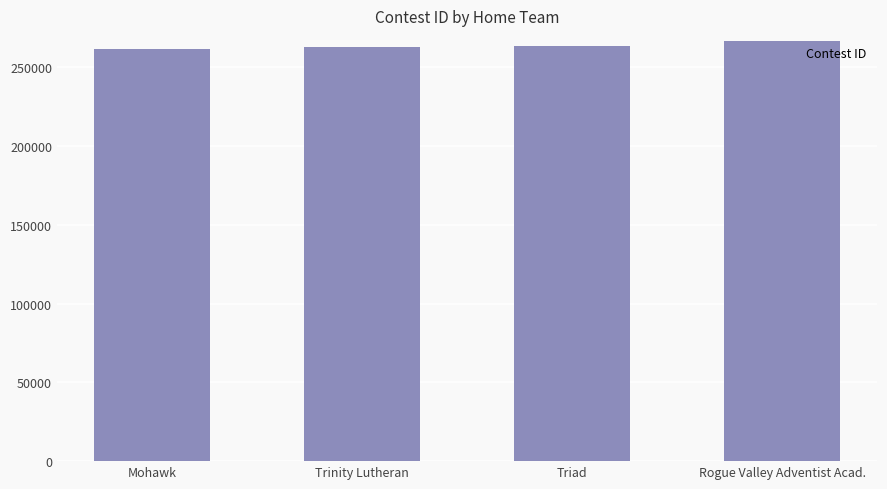

Approximately how many times larger is the value at Mohawk compared to Rogue Valley Adventist Acad.?

1.0